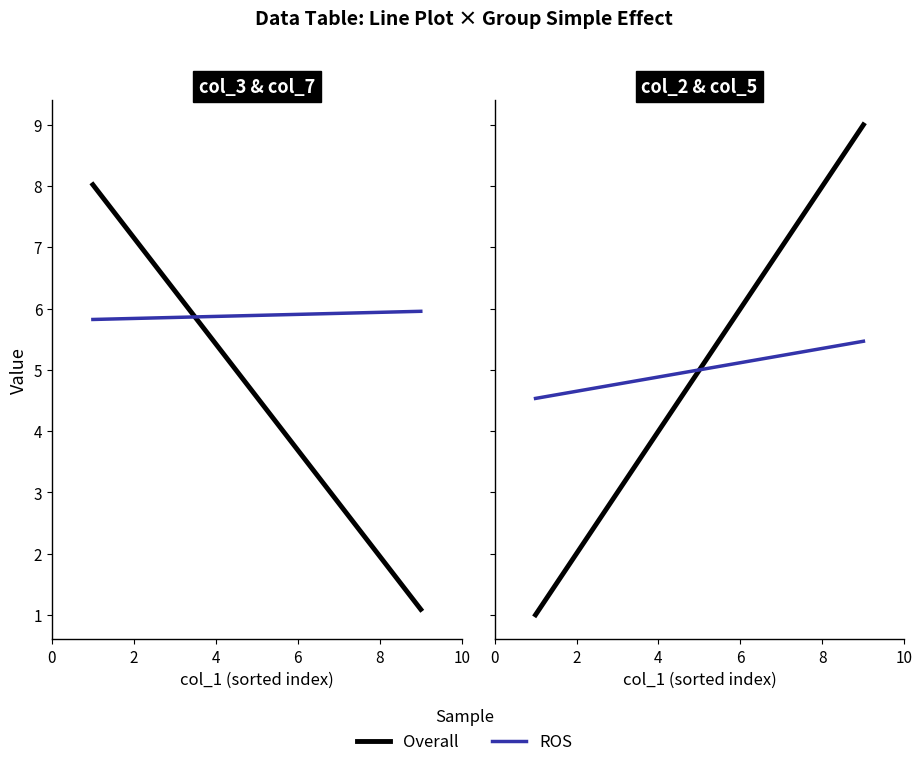

The Overall series shows 8.7 at 6. True or false?

False